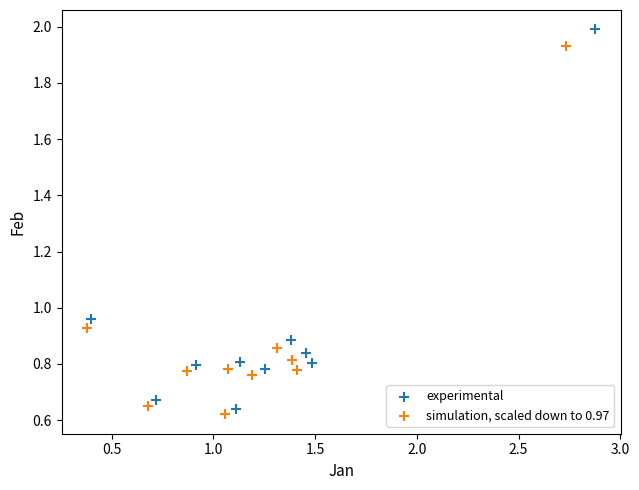

What are all the series names shown in the legend?

experimental, simulation, scaled down to 0.97